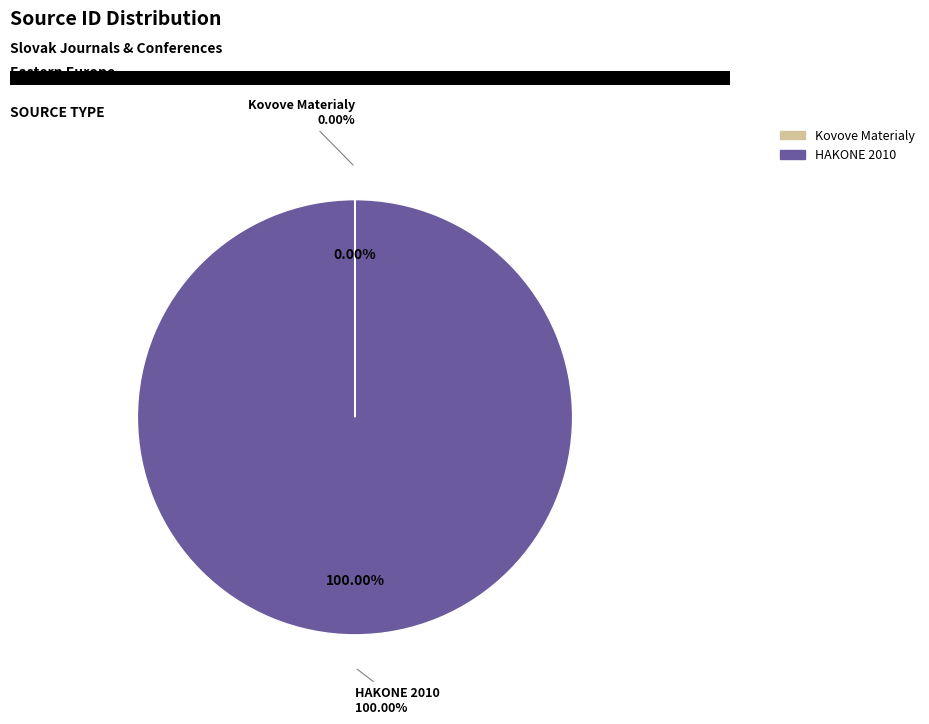

Combined, what portion of the pie is HAKONE 2010 and Kovove Materialy?

100.0%